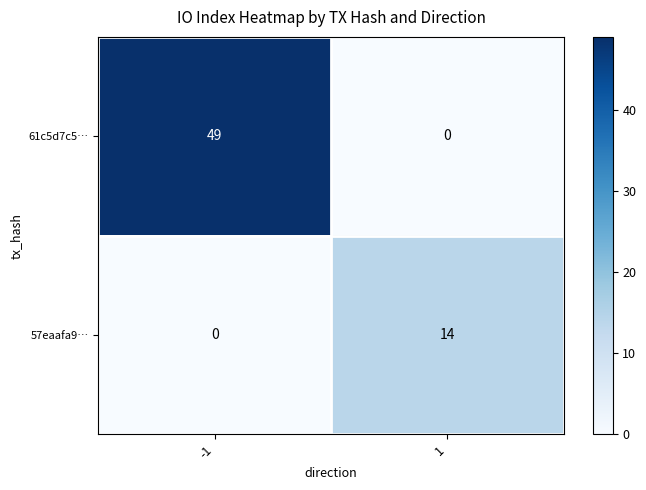

Rank the series at -1 from lowest to highest value.

57eaafa9…, 61c5d7c5…